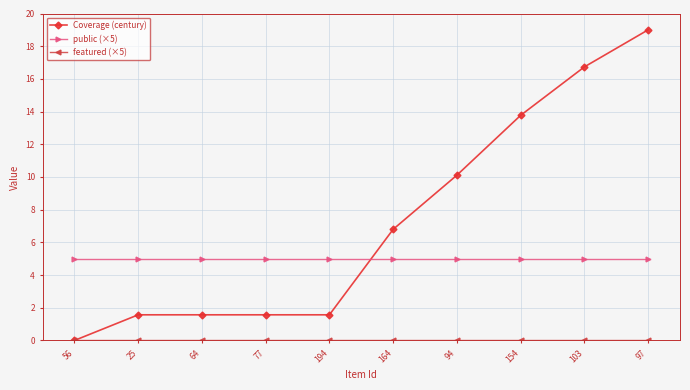

Does the chart display data point markers on the line(s)?

Yes